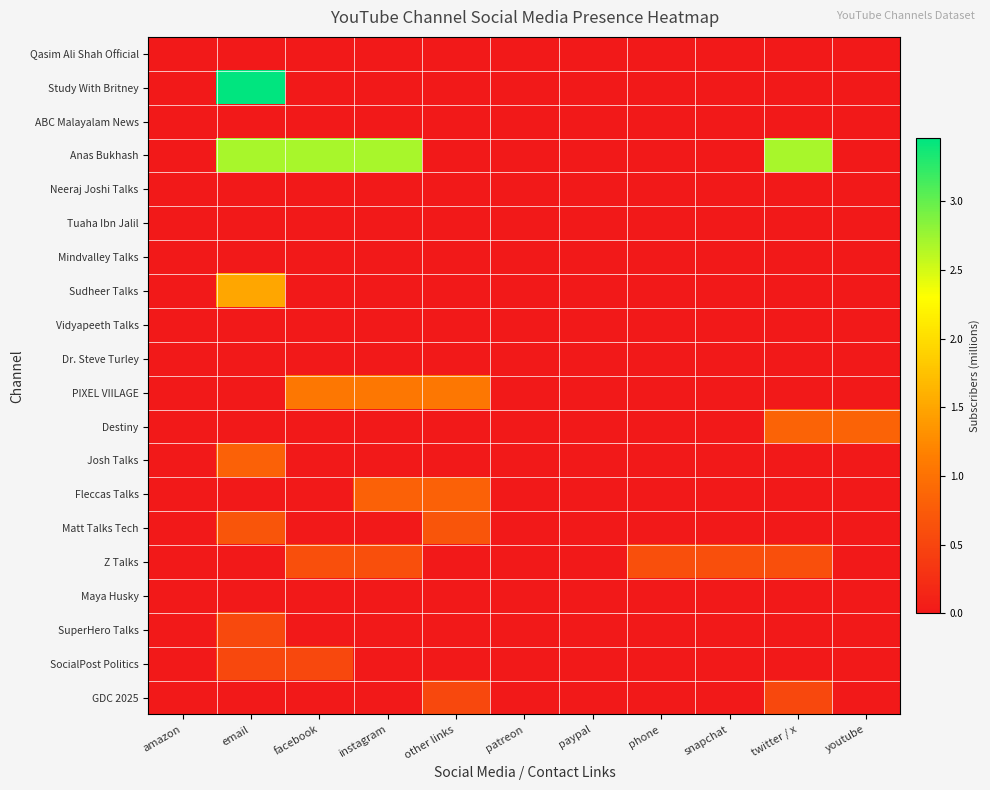

At which category is the sum across all series the highest?

email